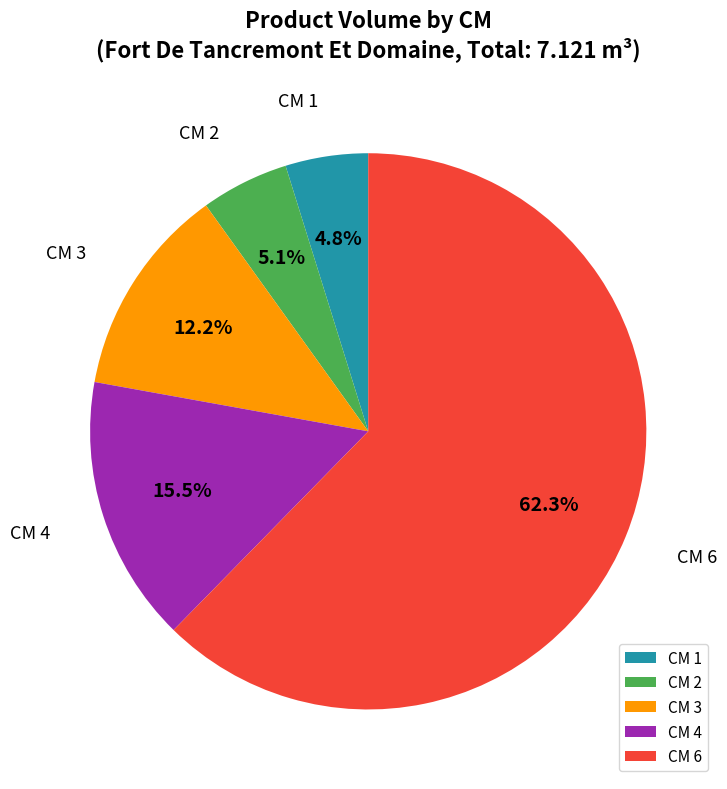

Is there any slice that represents more than half of the pie?

Yes